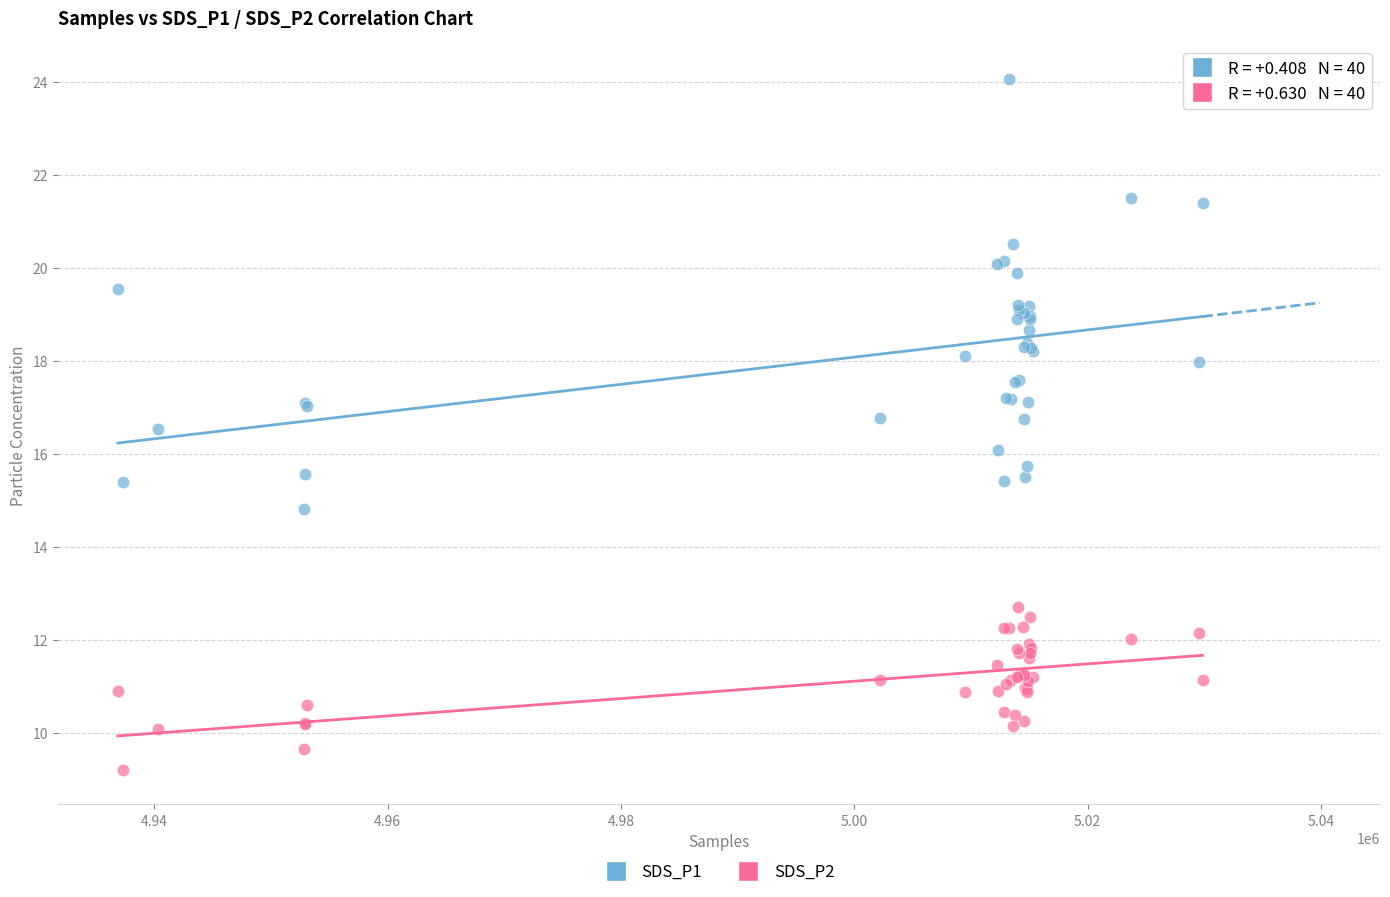

What are all the series names shown in the legend?

SDS_P1, SDS_P2